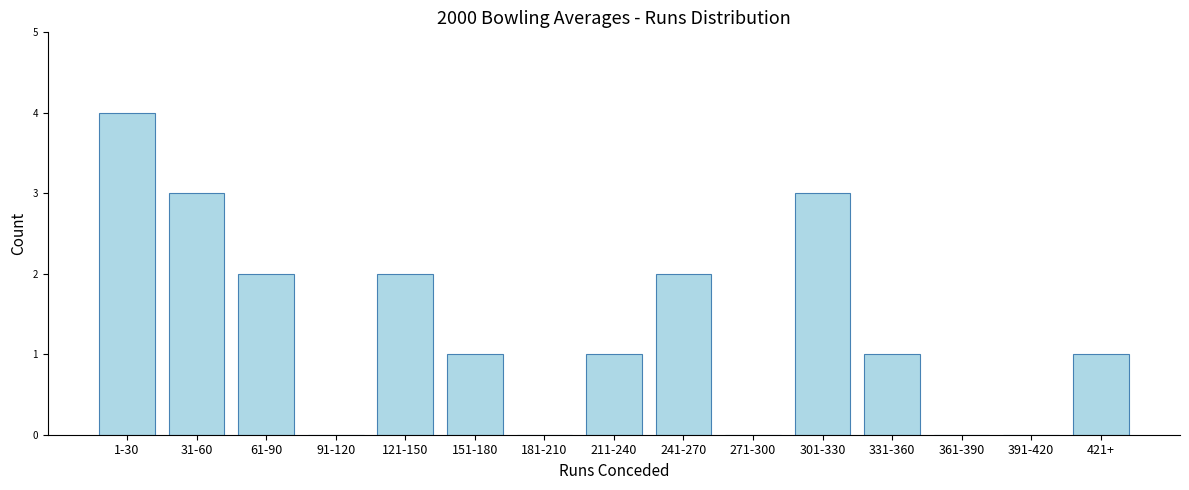

Reading left to right, list all the values displayed in this chart.

1-30=4	31-60=3	61-90=2	91-120=0	121-150=2	151-180=1	181-210=0	211-240=1	241-270=2	271-300=0	301-330=3	331-360=1	361-390=0	391-420=0	421+=1